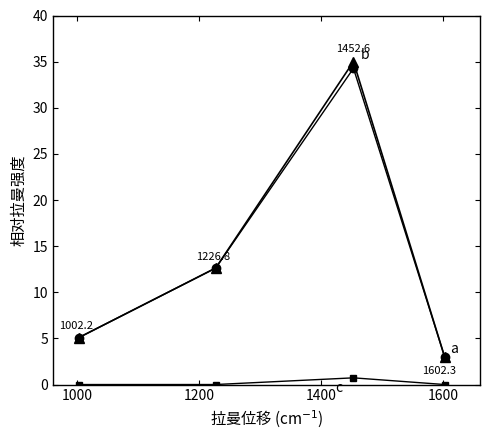

What is the maximum value shown in the chart?

35.0